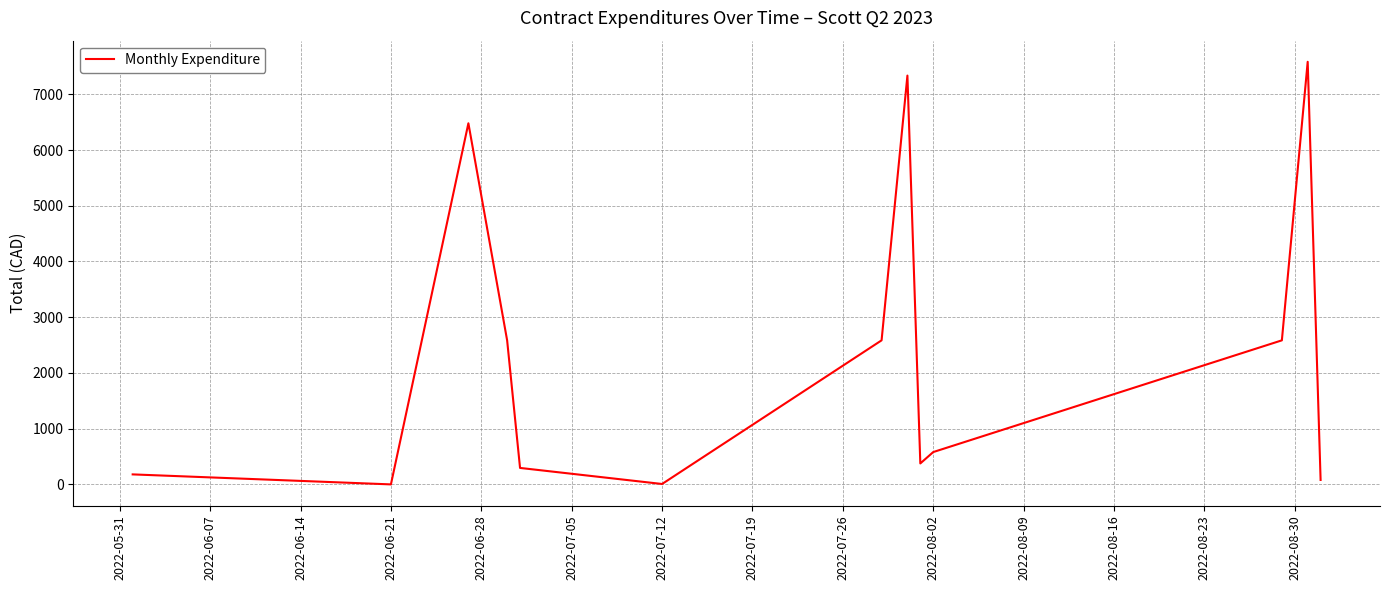

What is the difference between the maximum and minimum values?

7583.1